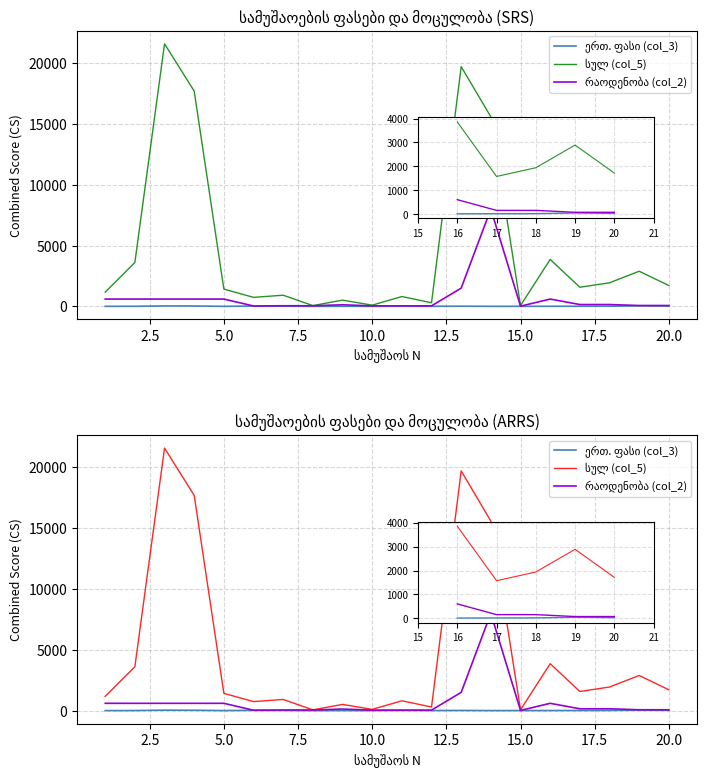

True or false: სულ (col_5) and რაოდენობა (col_2) cross at least once.

False